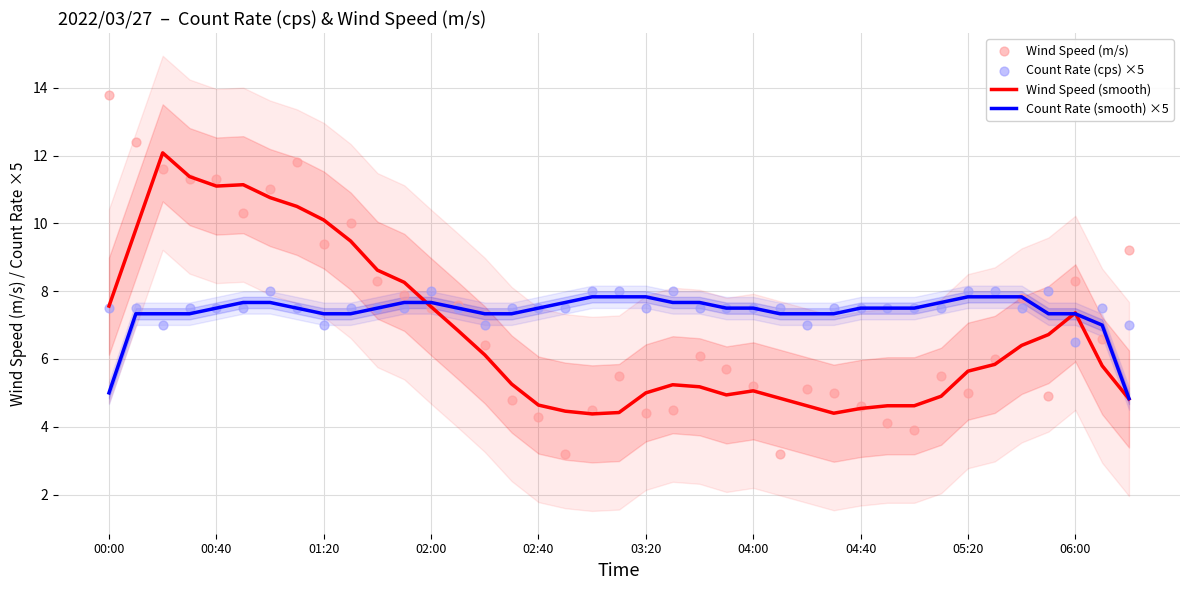

Is it true that Count Rate (smooth) ×5 equals 5.0 at 02:40?

False